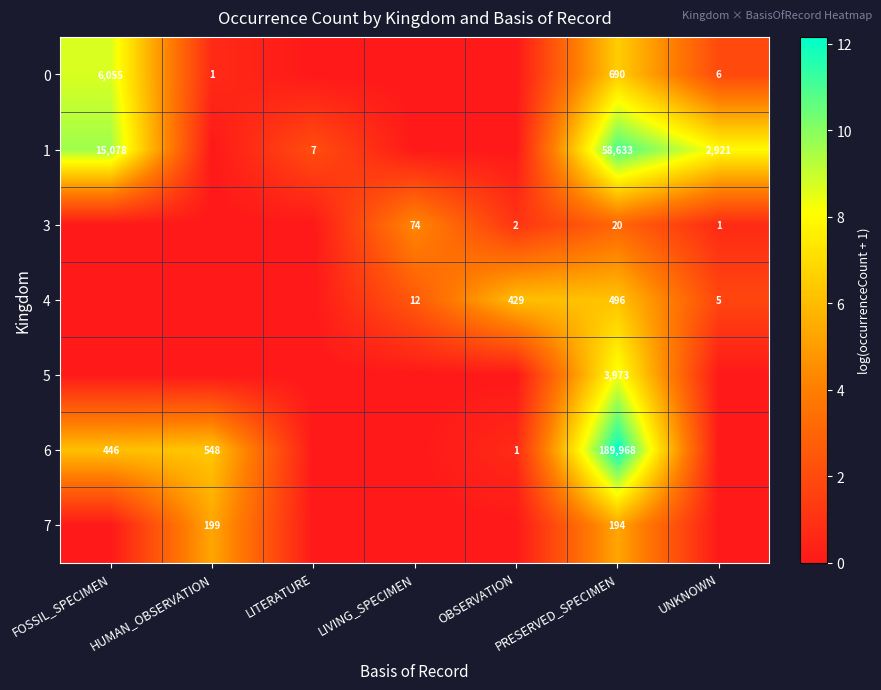

At which category is the sum across all series the highest?

PRESERVED_SPECIMEN